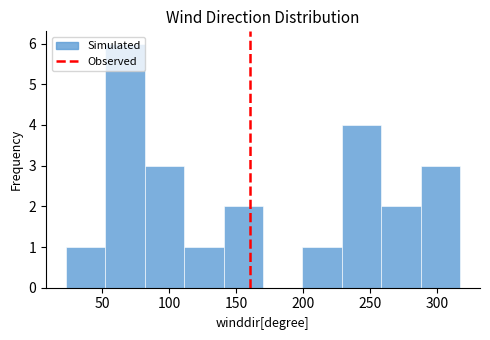

Reading left to right, transcribe this chart: for each bar, give the range it covers on the x-axis and its height. Neither the bar edges nor the heights are printed on the chart, so give them approximately, as read against the axes.

25 to 50: 1
50 to 80: 6
80 to 110: 3
110 to 140: 1
140 to 170: 2
170 to 200: 0
200 to 230: 1
230 to 260: 4
260 to 290: 2
290 to 315: 3